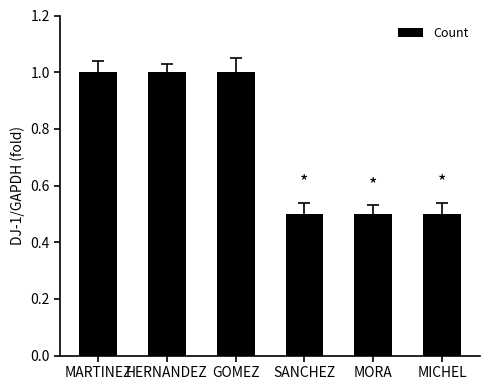

What is the sum of all values?

4.5